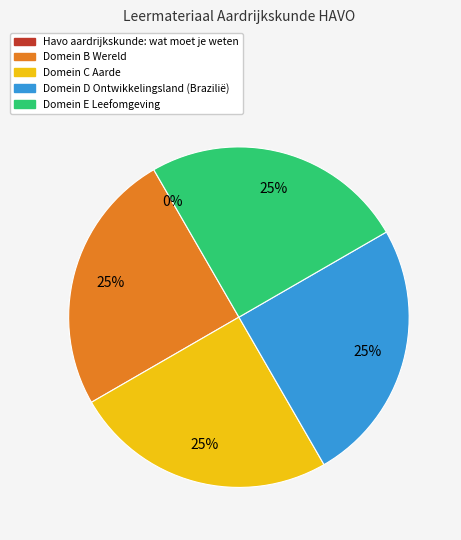

What is the largest slice in the pie chart?

Domein E Leefomgeving